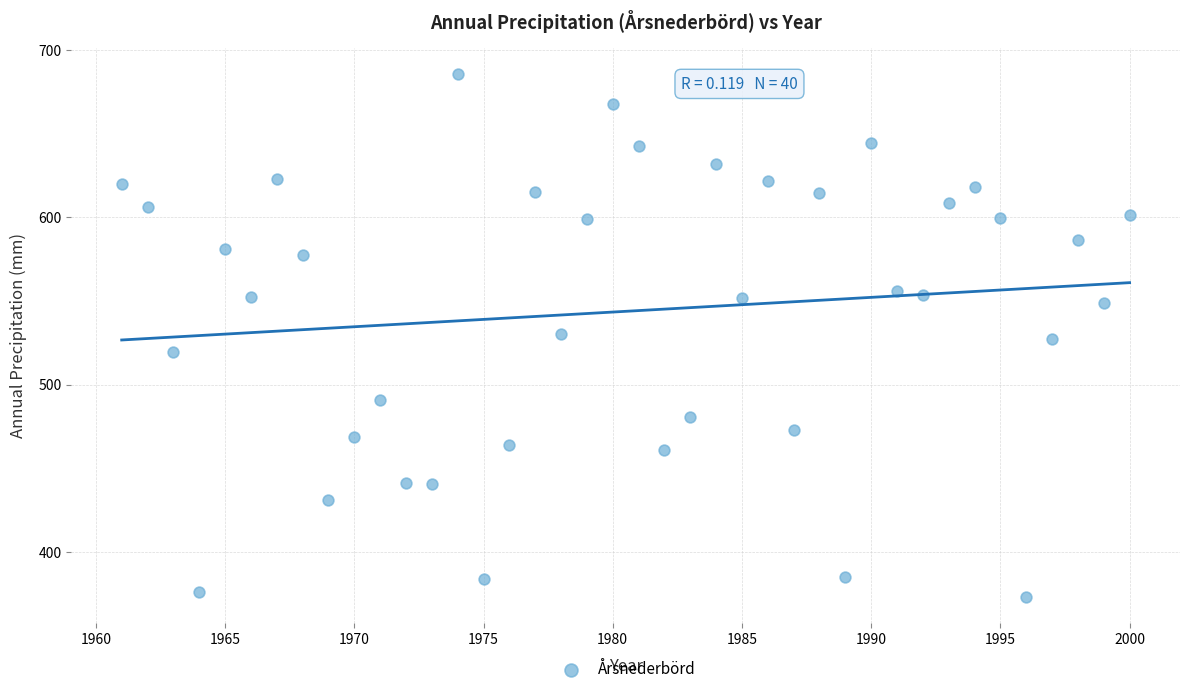

What is the range of X values (max minus min)?

39.0